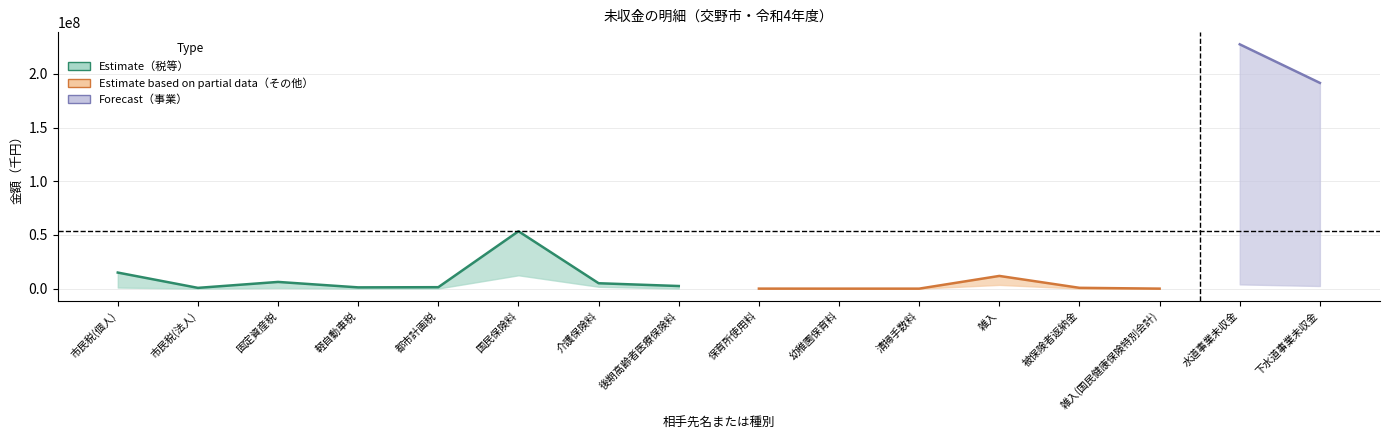

Reading left to right, list all the values displayed in this chart.

貸借対照表計上額: 14978338	720400	6252775	1182200	1361738	53444943	5030171	2440141	24450	1000	1600	11842598	761634	8657	227542783	191620555
徴収不能引当金計上額: 1027444	59278	630001	66797	145547	12430405	1751498	66114	1060	107	0	3499306	47035	0	3957900	2445521